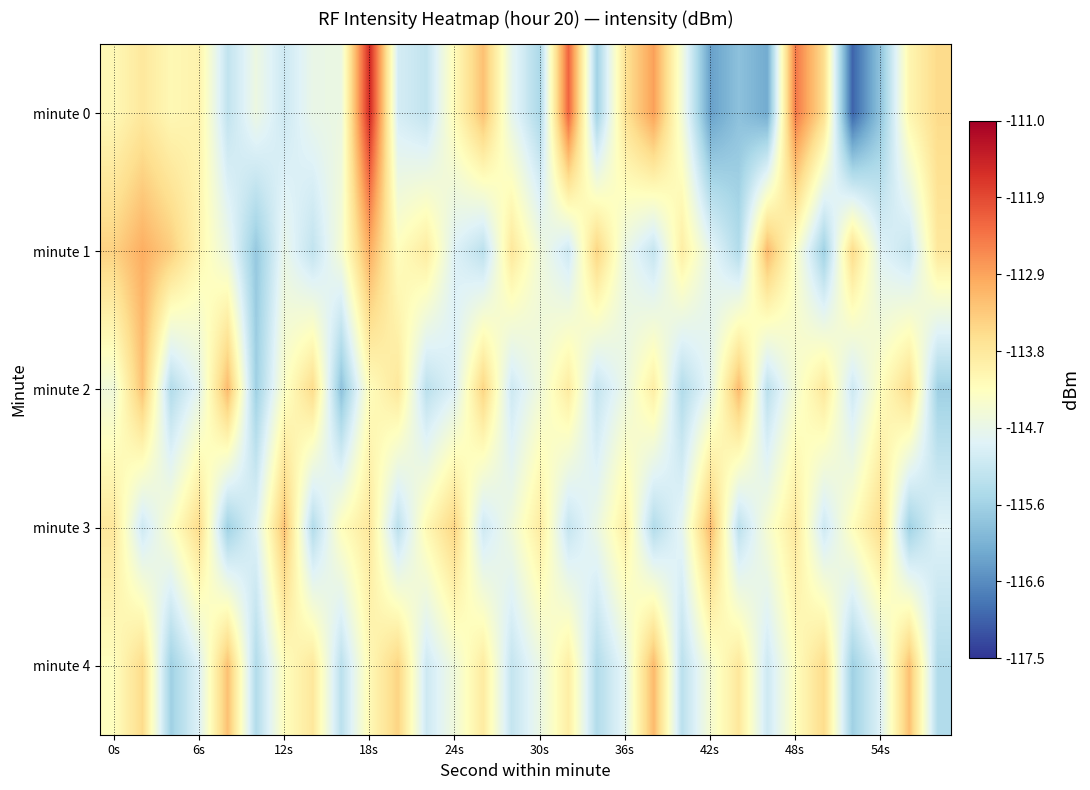

What is the greatest value displayed?

-111.6